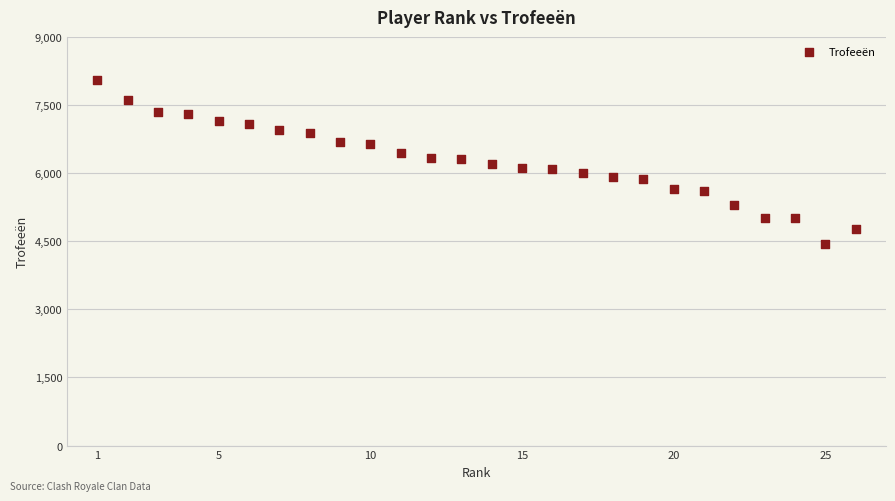

What is the range of Y values (max minus min)?

3624